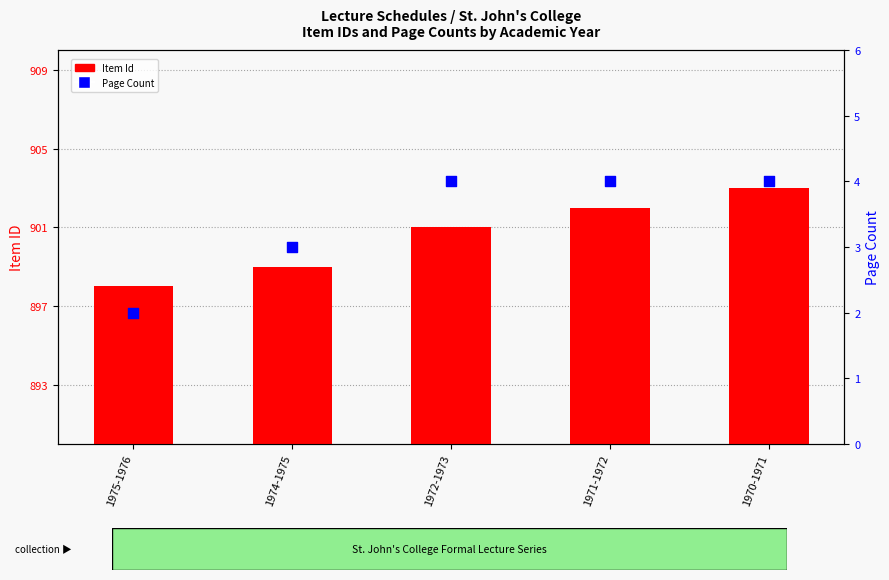

At how many categories does at least one series exceed 597?

5